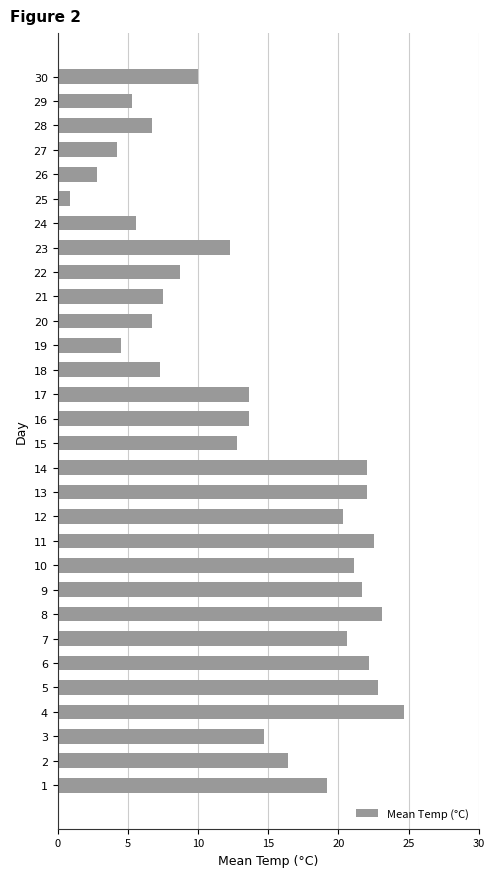

What is the sum of the values at 14 and 18?

29.3